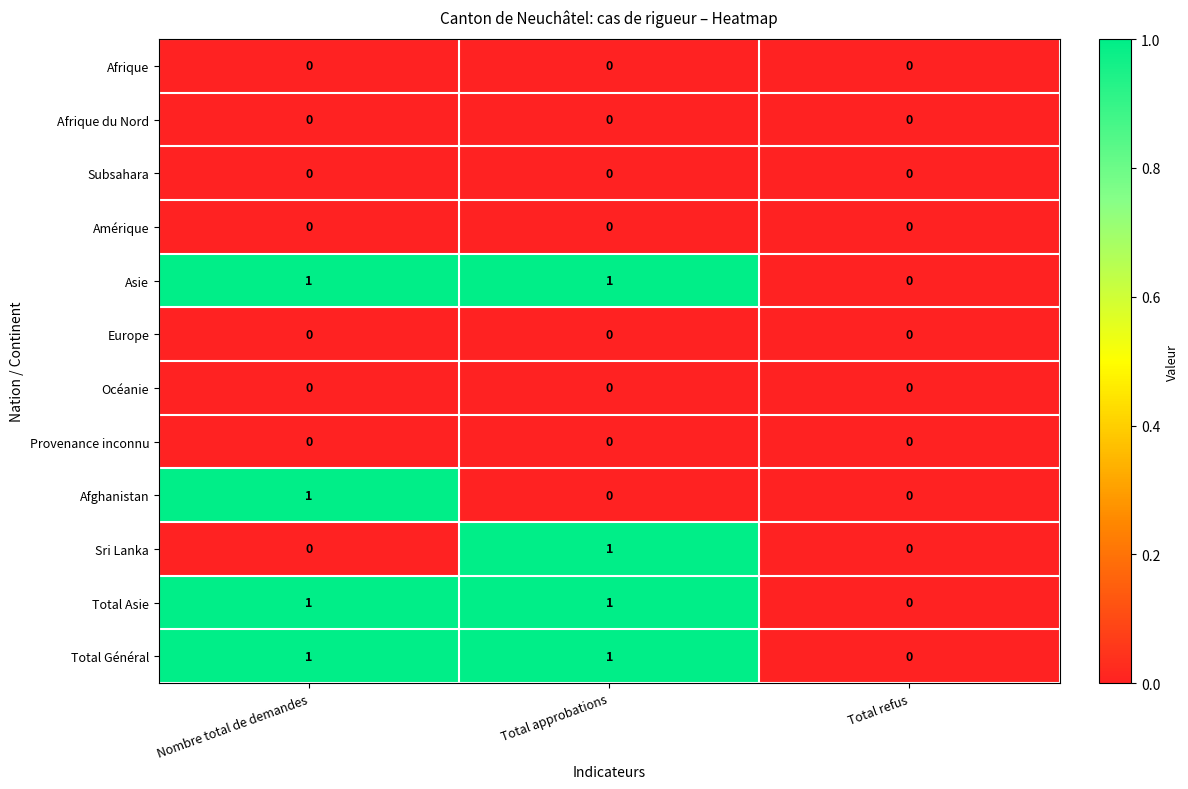

The Afrique du Nord series shows 0 at Nombre total de demandes. True or false?

True